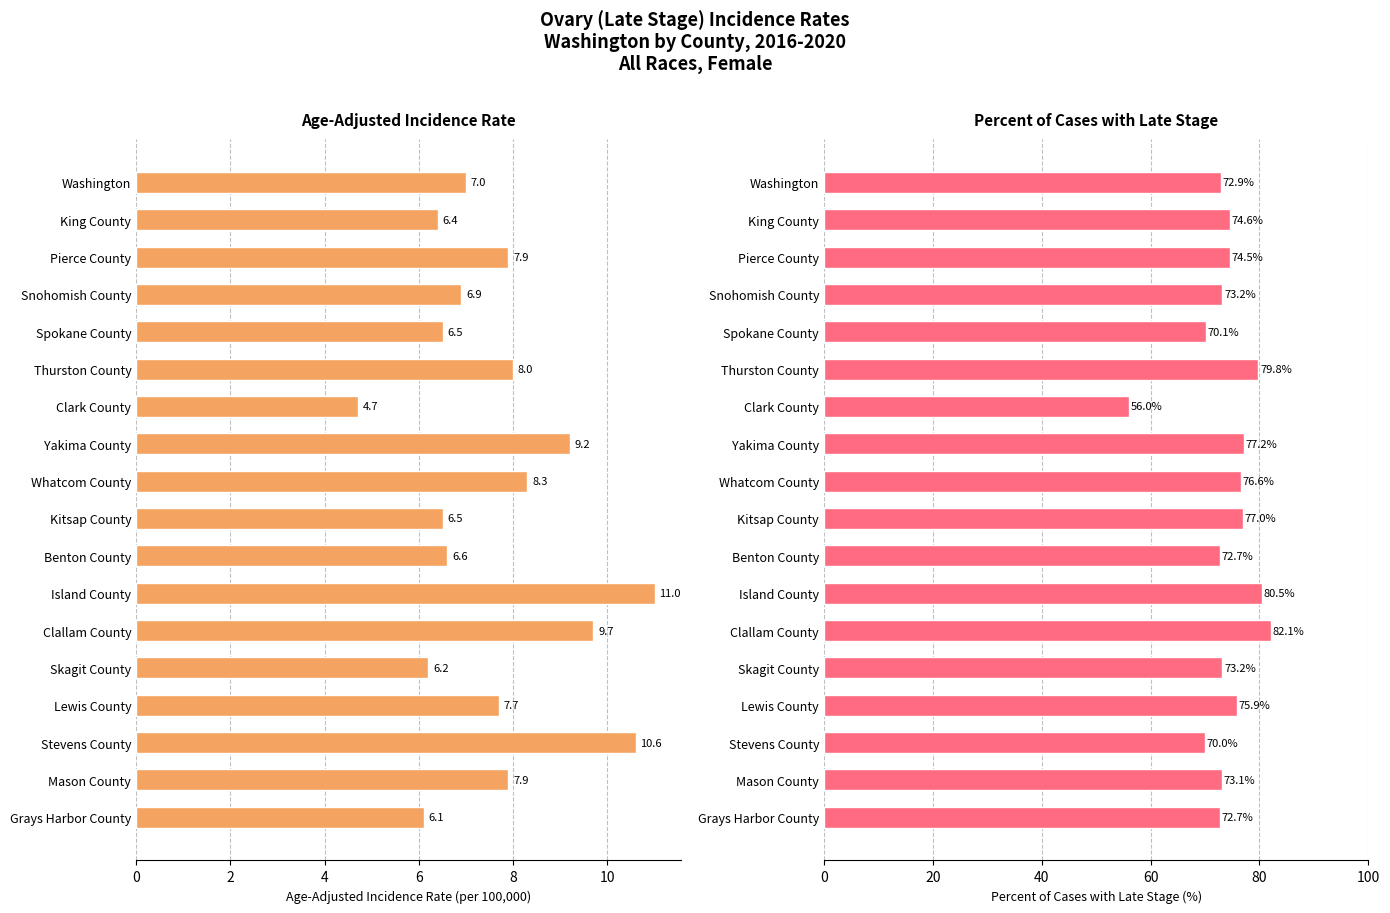

What is the average value of the Age-Adjusted Incidence Rate series?

7.6